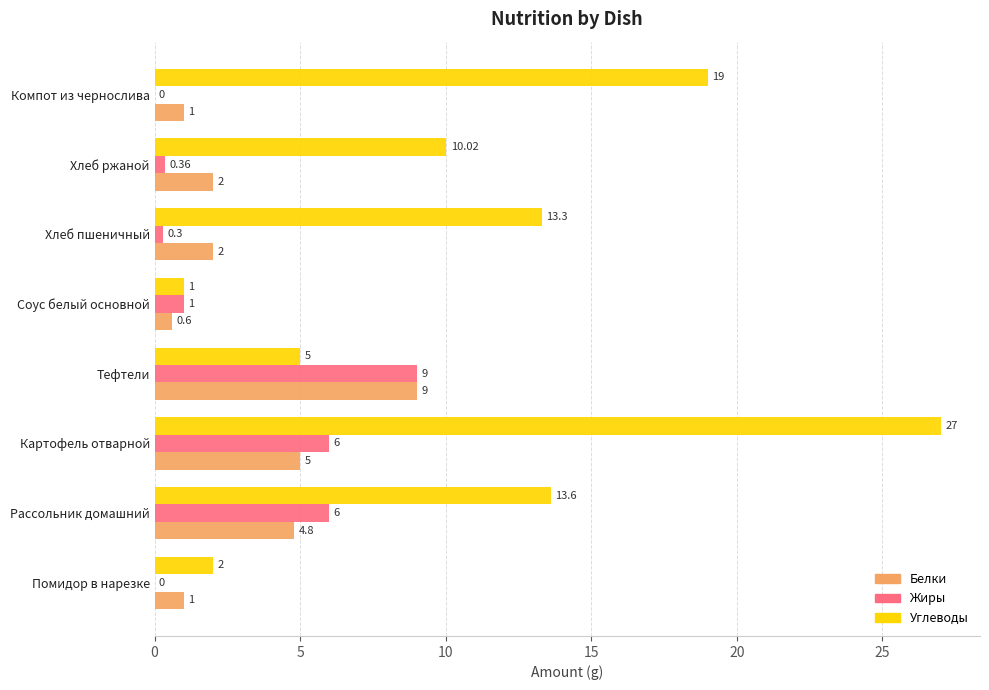

Is the value of Углеводы at Хлеб пшеничный greater than the value of Жиры at Компот из чернослива?

Yes